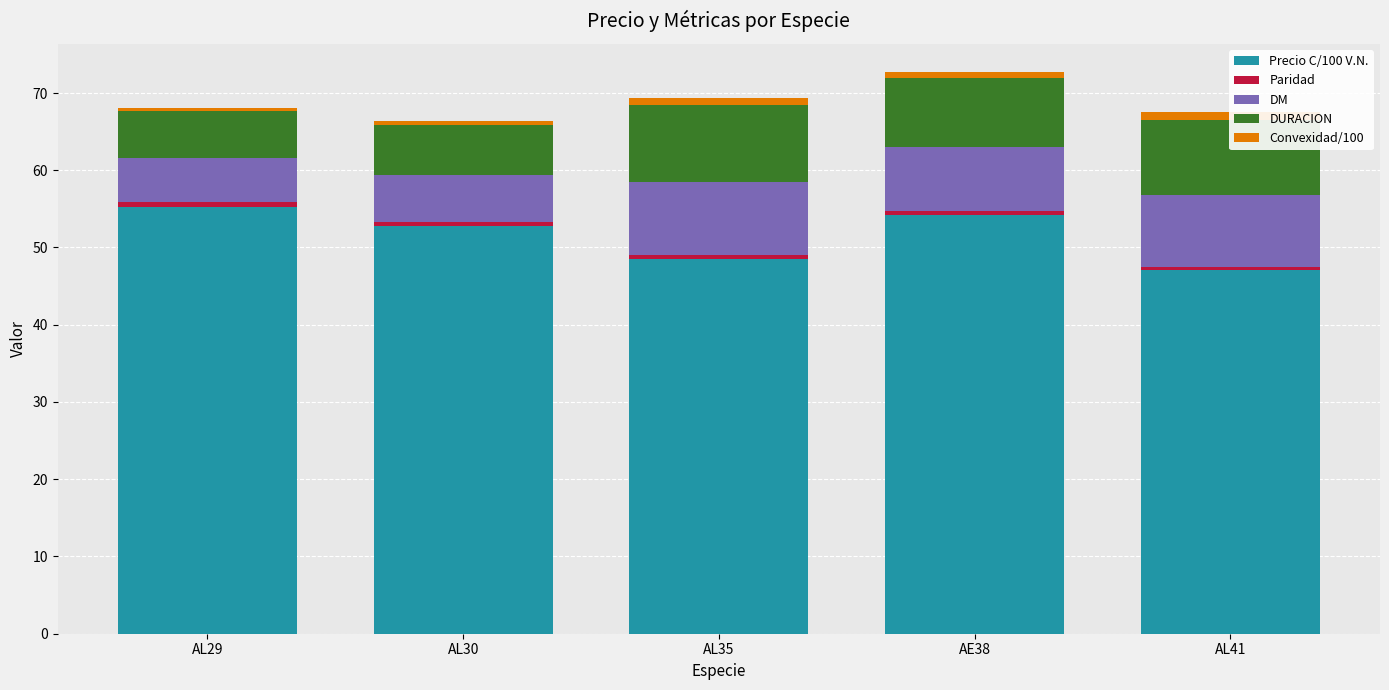

How many groups of bars are there?

5